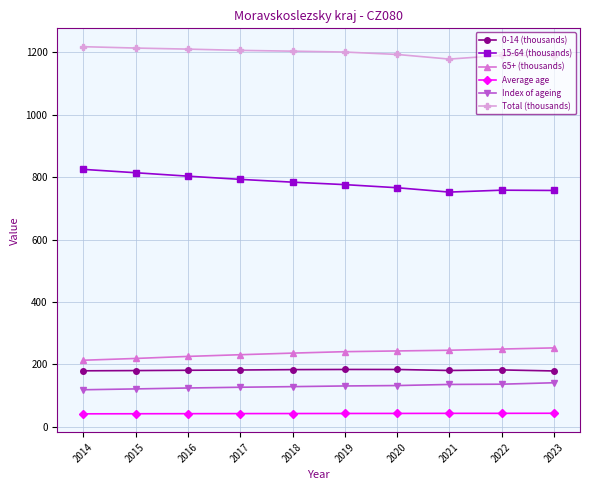

What is the difference between the Total (thousands) values at 2019 and 2015?

12.8